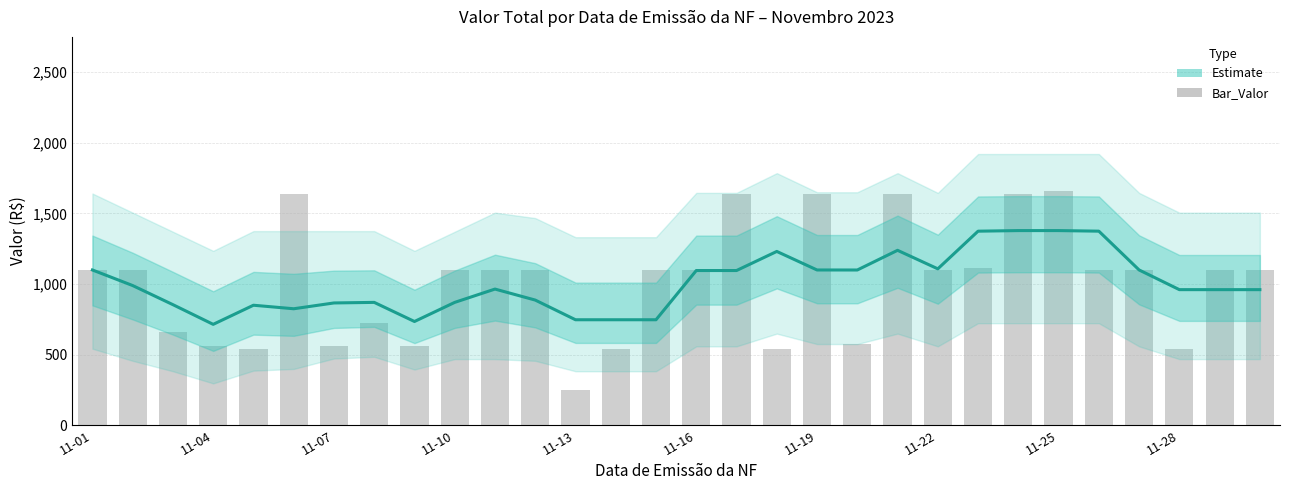

What is the minimum value for Valor?

713.9